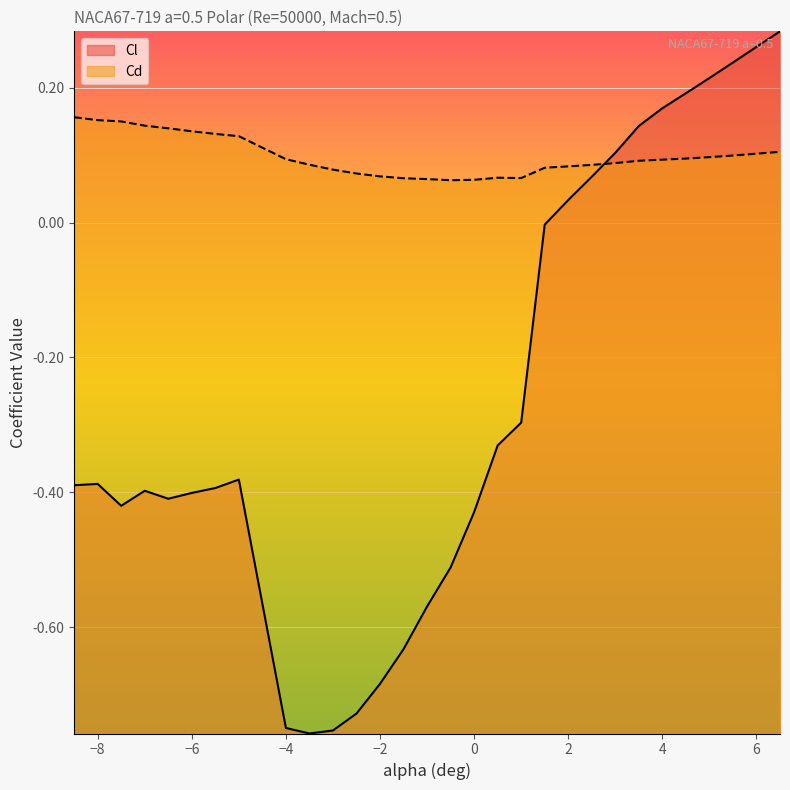

What position from the right is 0.0?

14